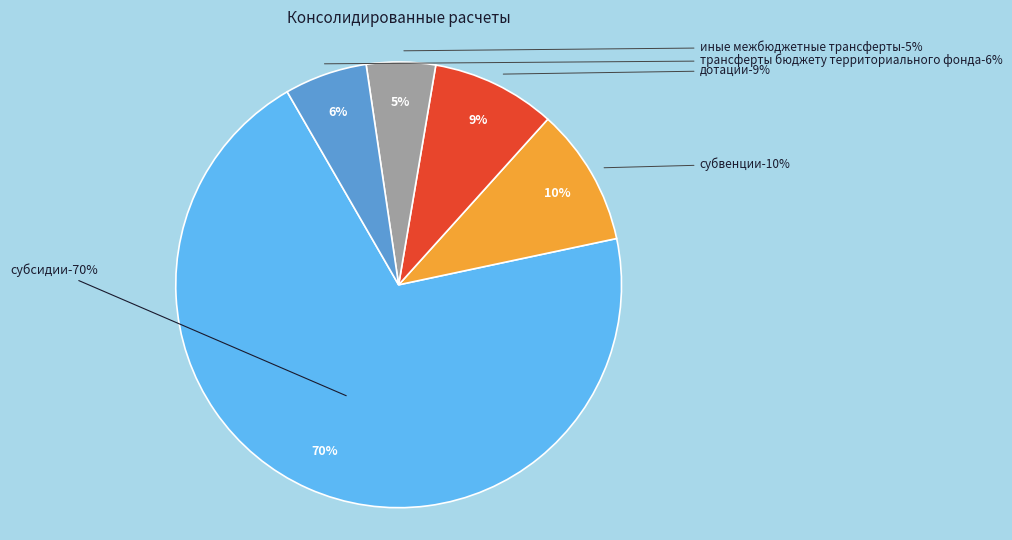

What is the majority slice?

субсидии